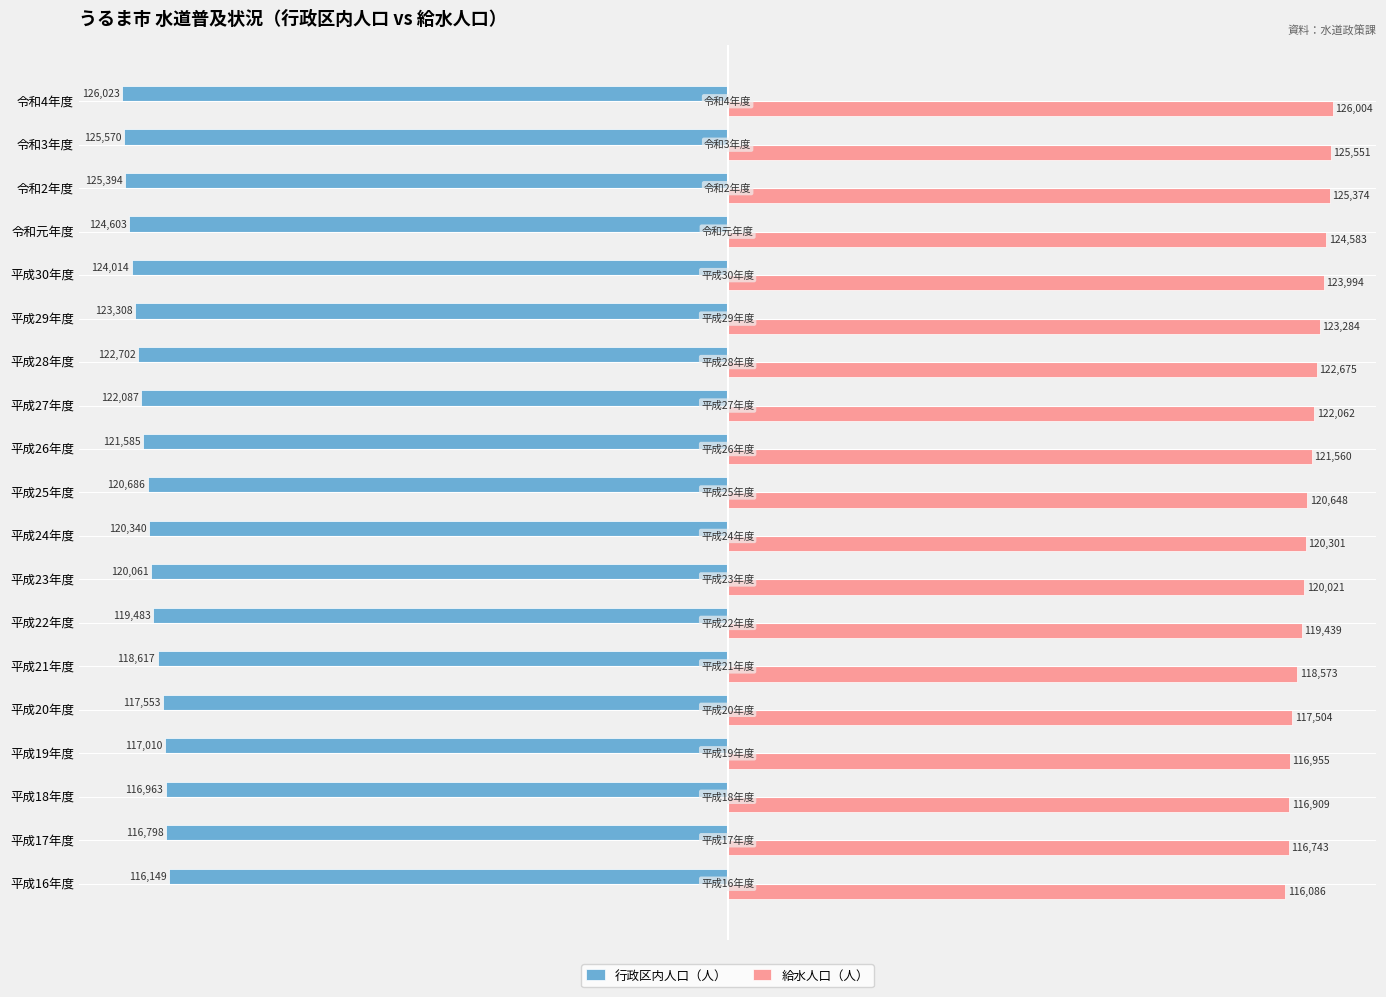

At how many categories does at least one series exceed 63087?

19